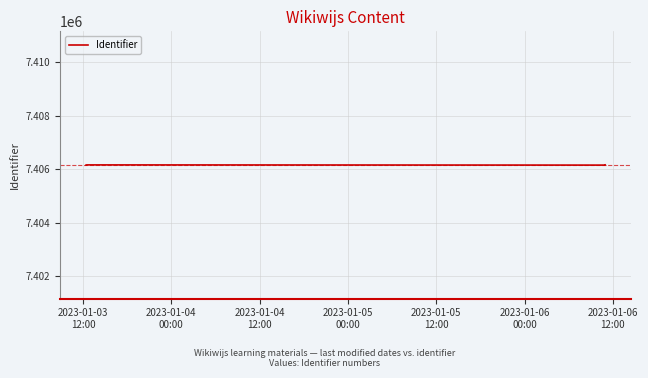

What is the sum of all values?

44436964